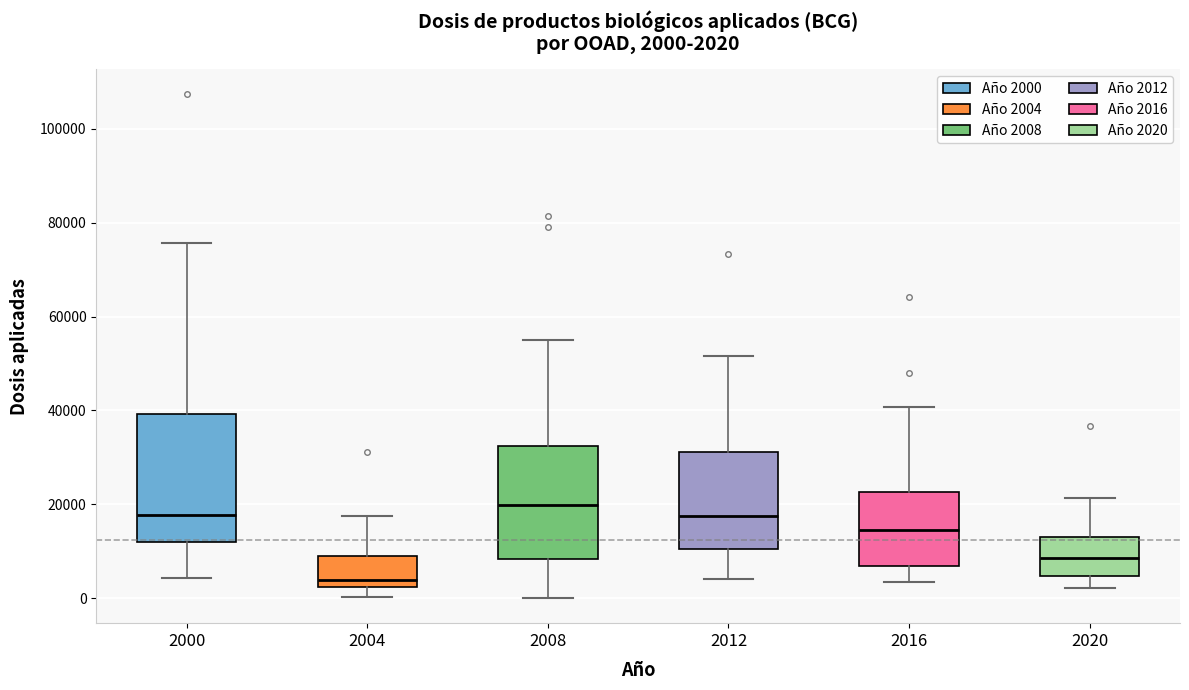

Which box has the highest median line?

2008